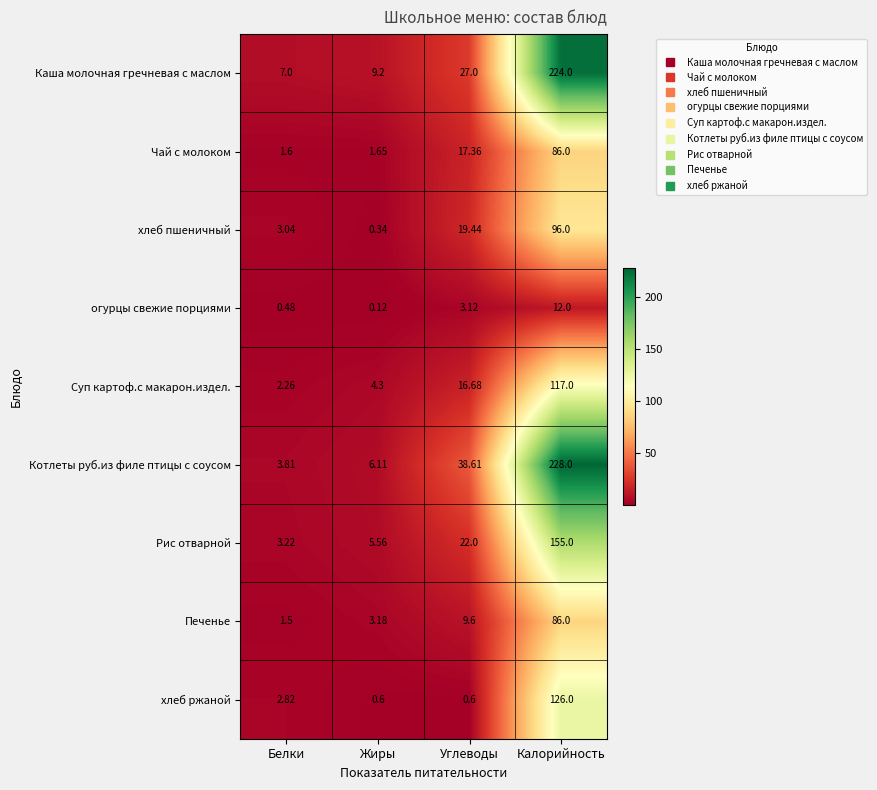

How many series are shown in this chart?

9